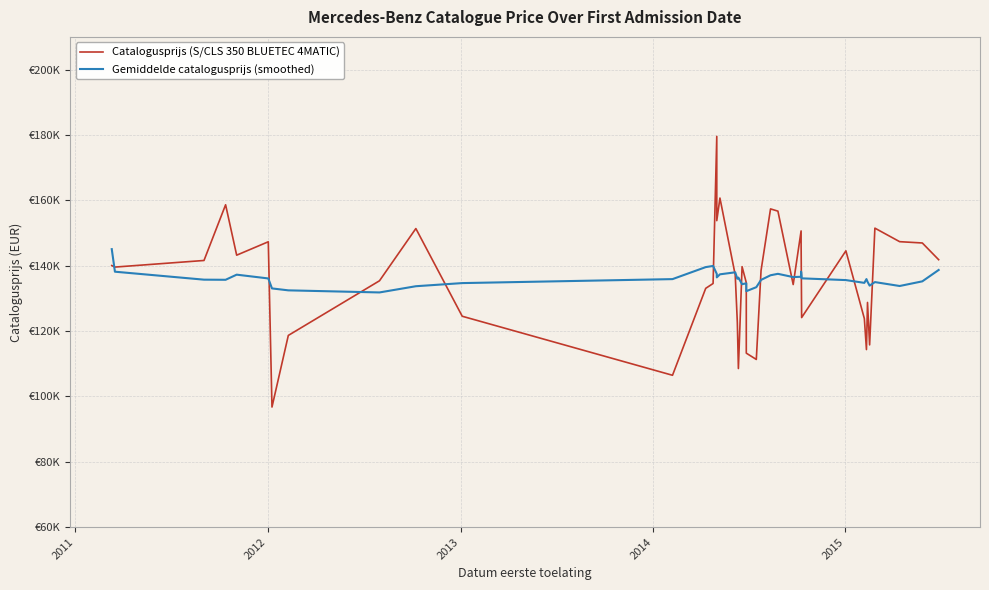

How many data points does each series have?

40